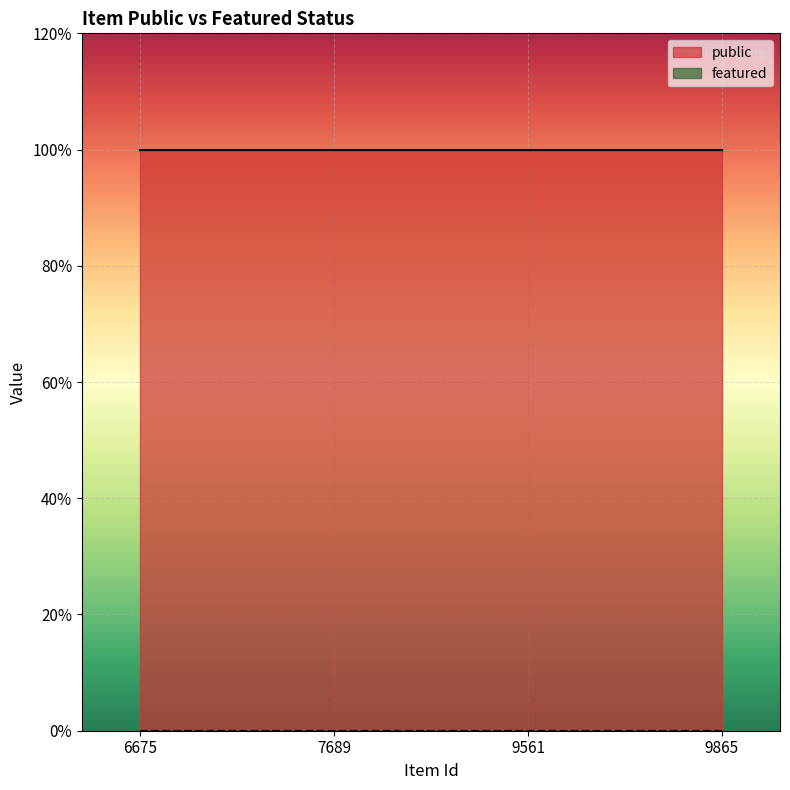

Between 9561 and 7689, which is larger?

9561